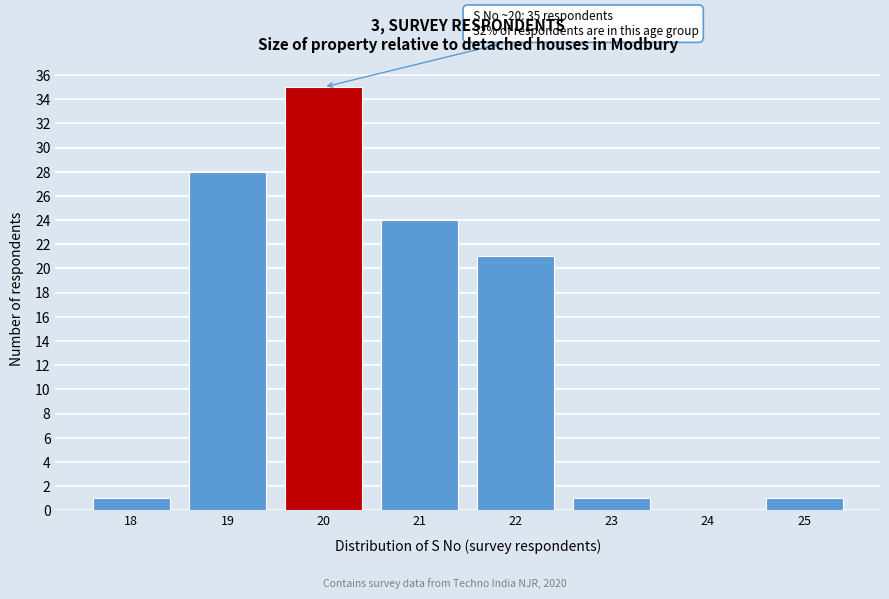

Reading left to right, list all the values displayed in this chart.

18=1	19=28	20=35	21=24	22=21	23=1	24=0	25=1